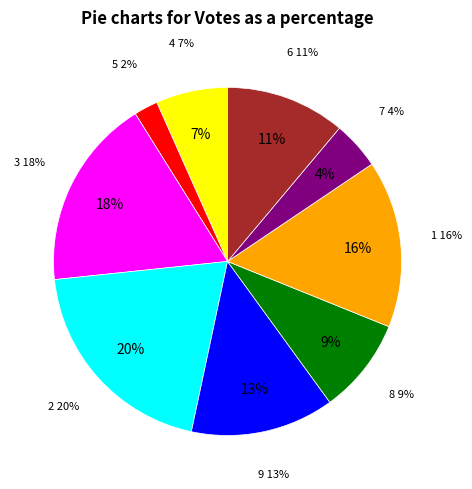

True or false: col_1=2 accounts for 8% of the total.

False